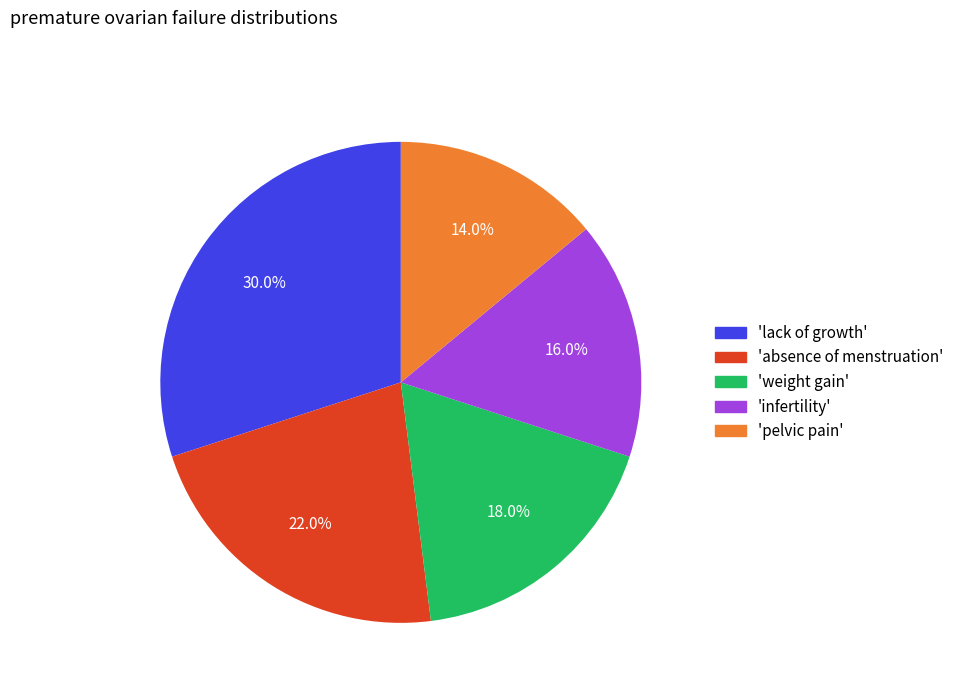

Is there any slice that represents more than half of the pie?

No